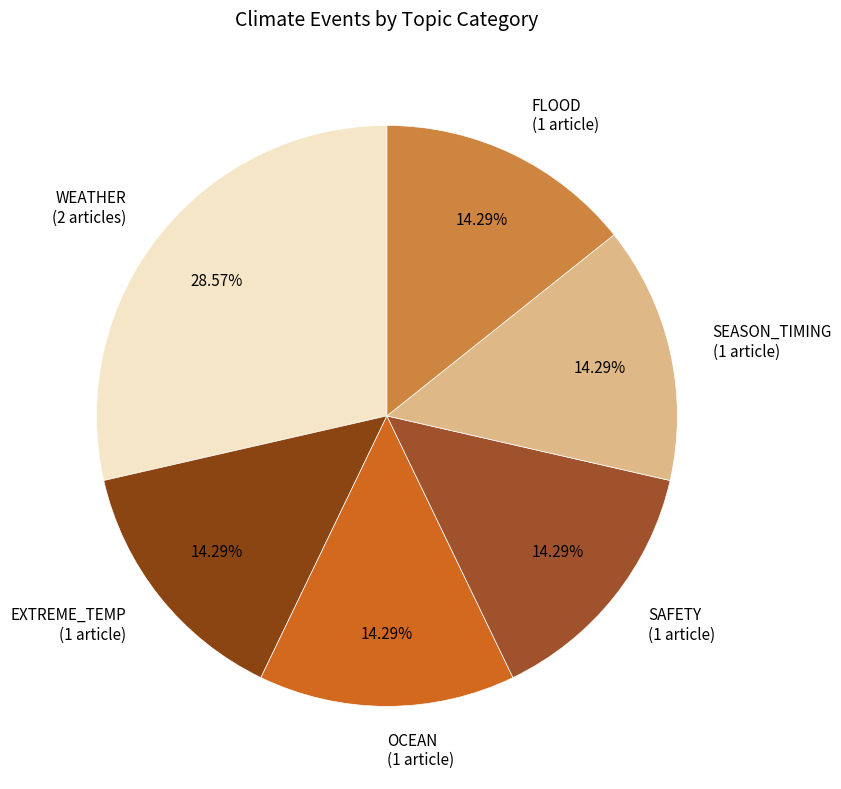

To the nearest percent, what is the average slice percentage?

17%